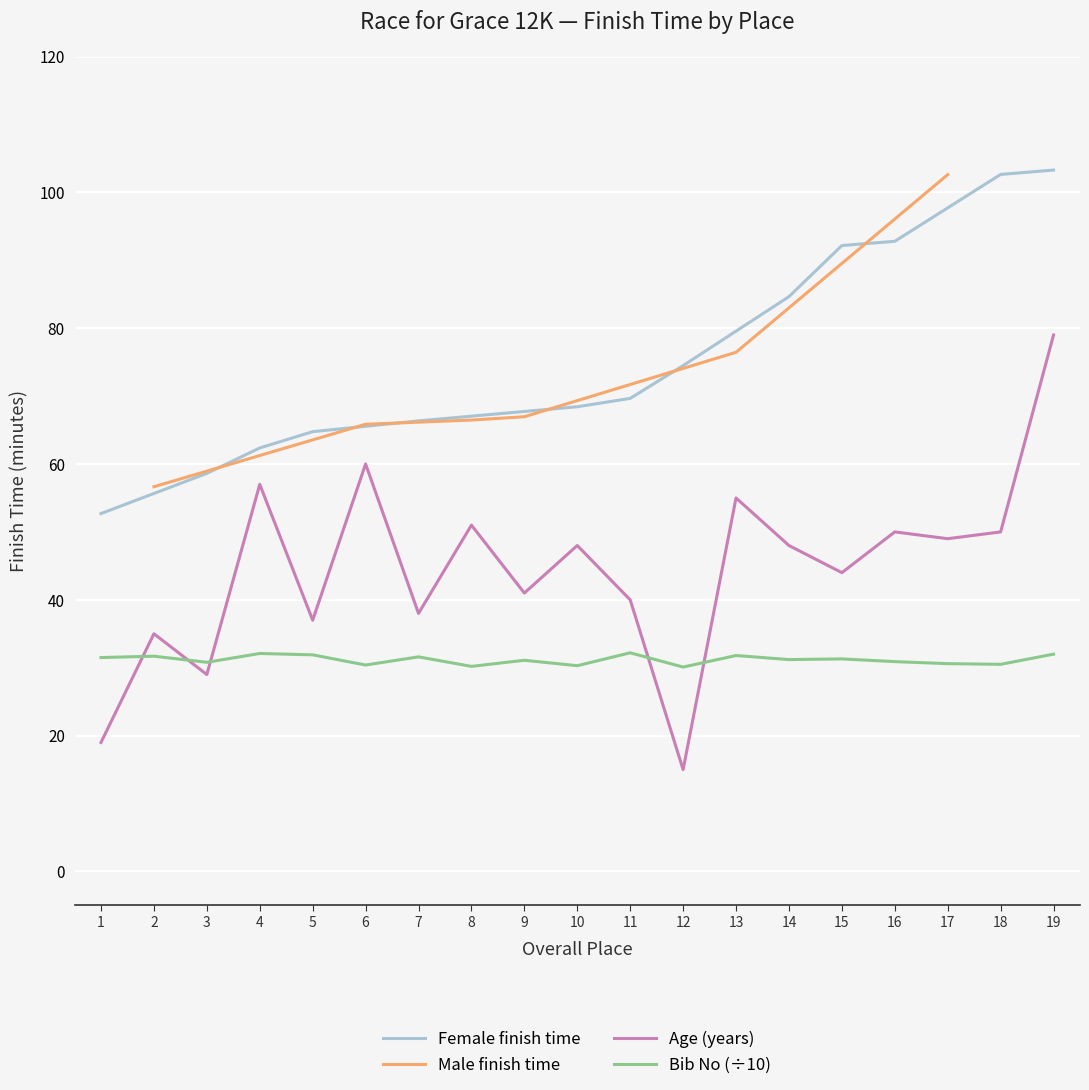

True or false: Age (years) and Bib No (÷10) cross at least once.

True